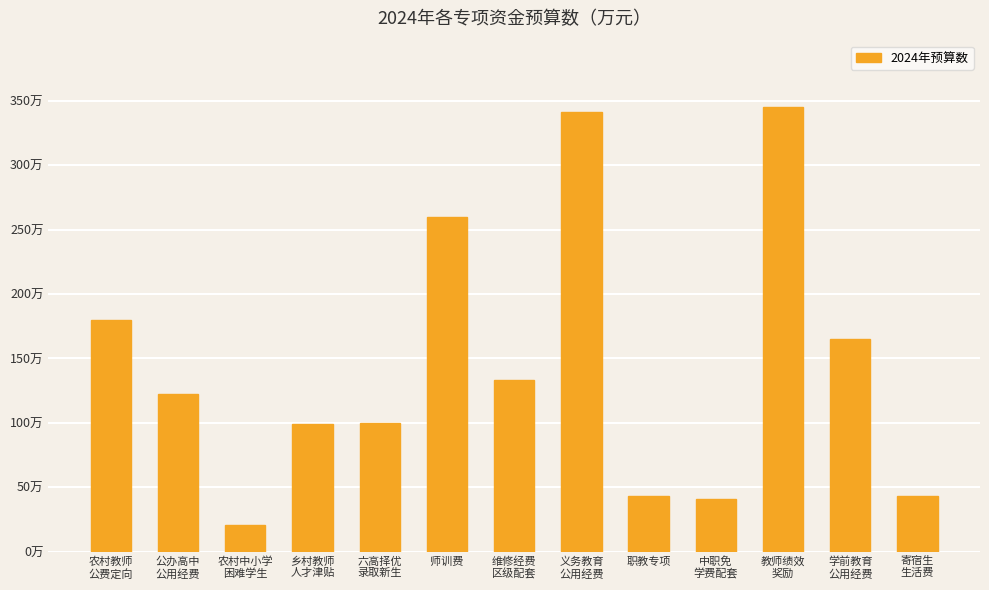

At which category does the chart reach its minimum across all series?

农村中小学
困难学生